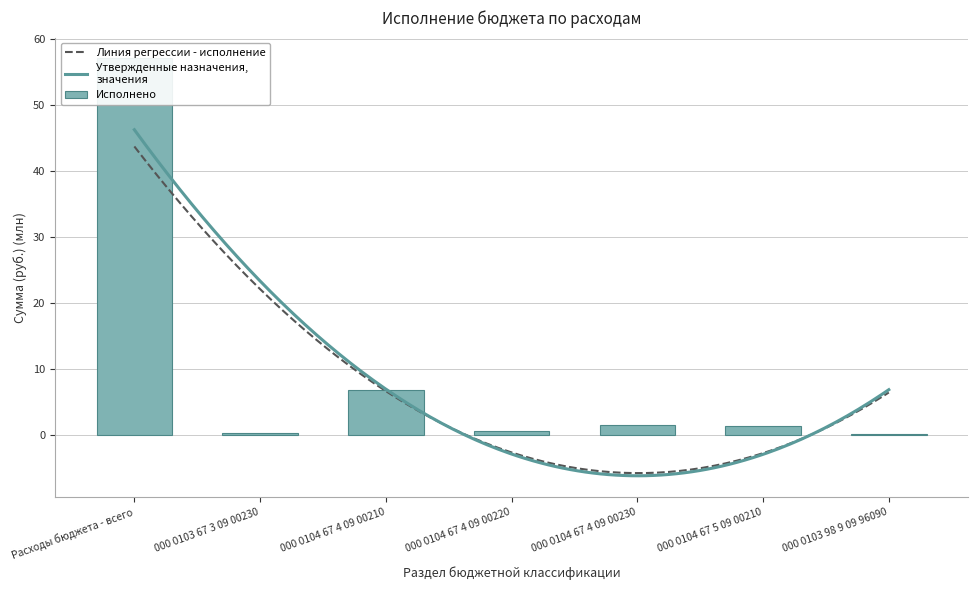

How many data points are less than 1?

3